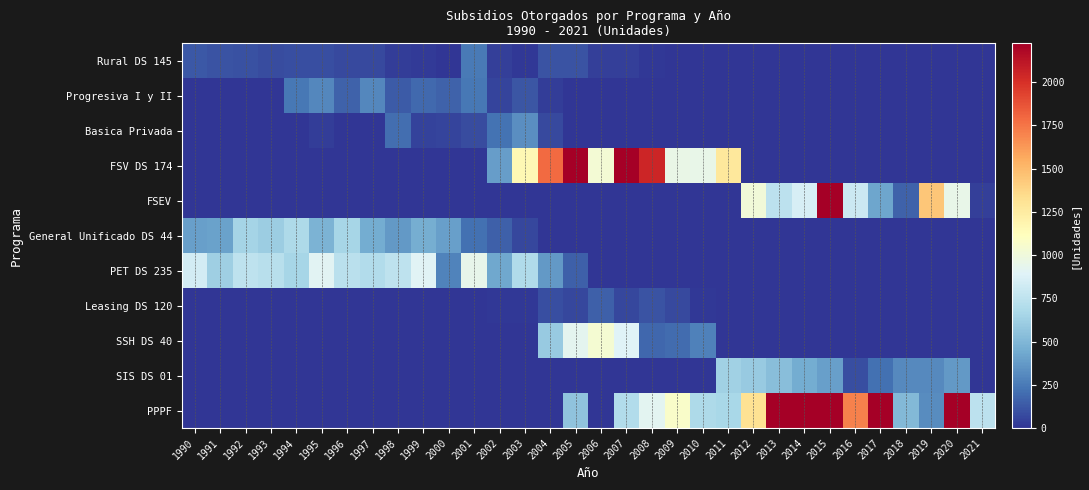

How many distinct data groups are displayed?

11